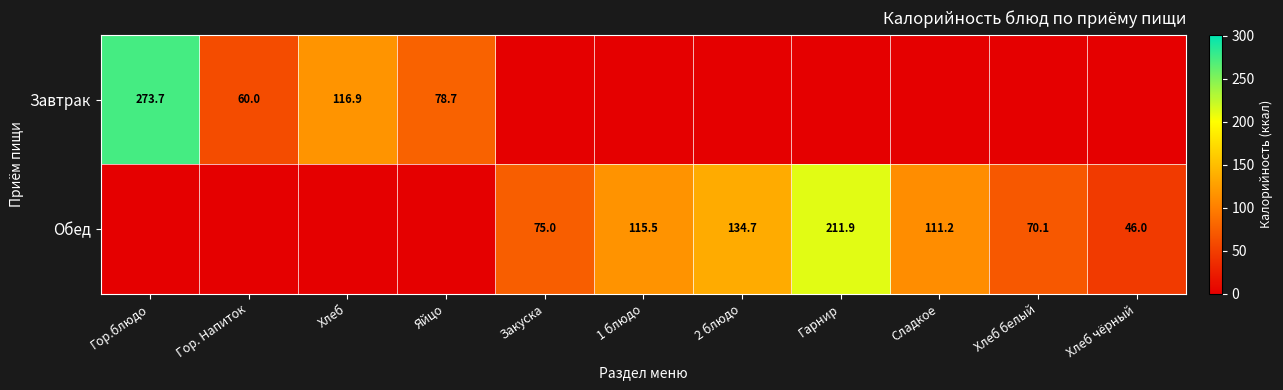

The value of Обед at Сладкое is 165.8. True or false?

False